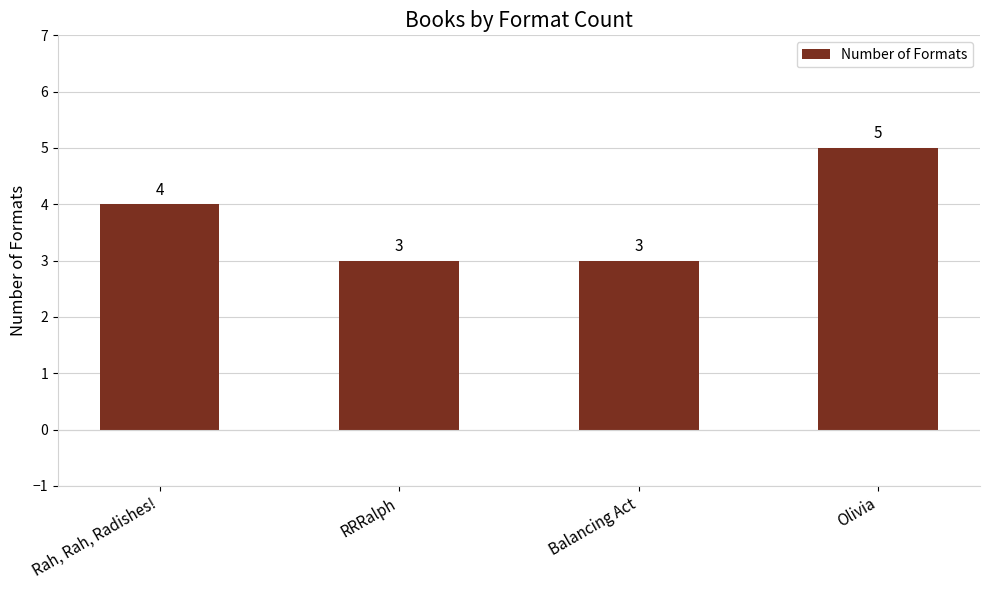

What is the difference between the maximum and second lowest values?

2